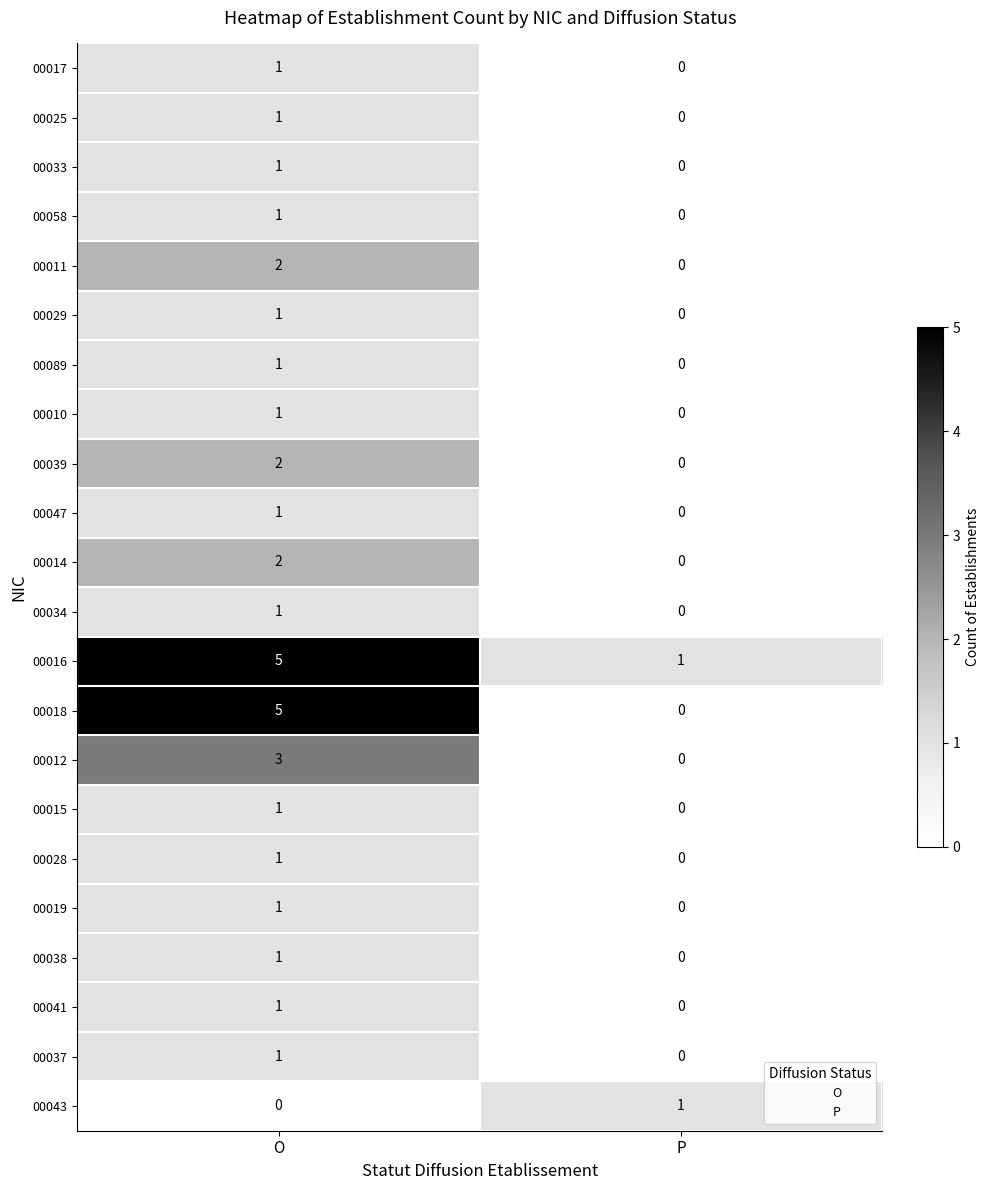

Which series has the largest total across all categories?

00016